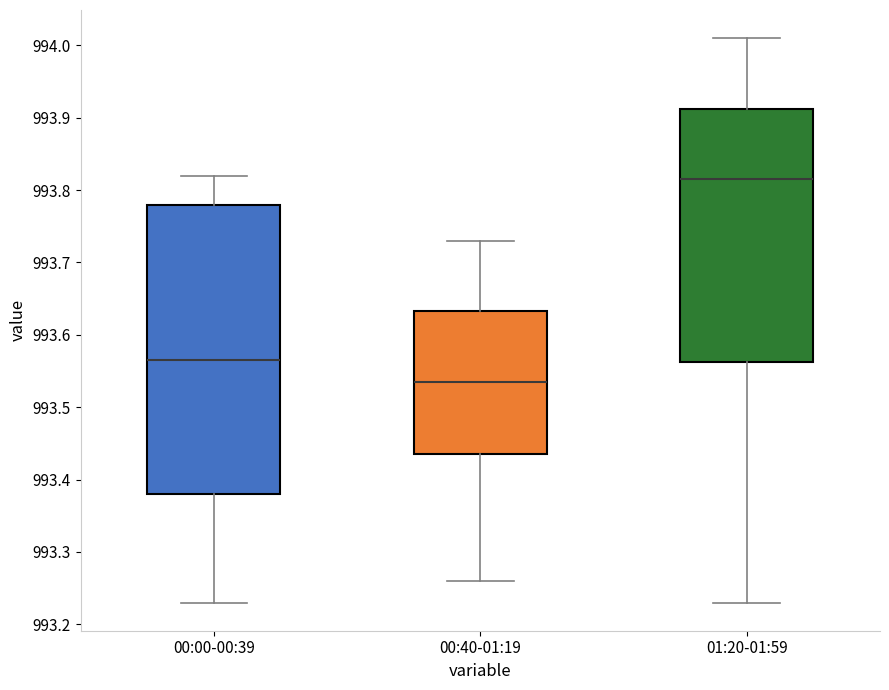

Which box is the tallest, from its lower edge to its upper edge?

00:00-00:39